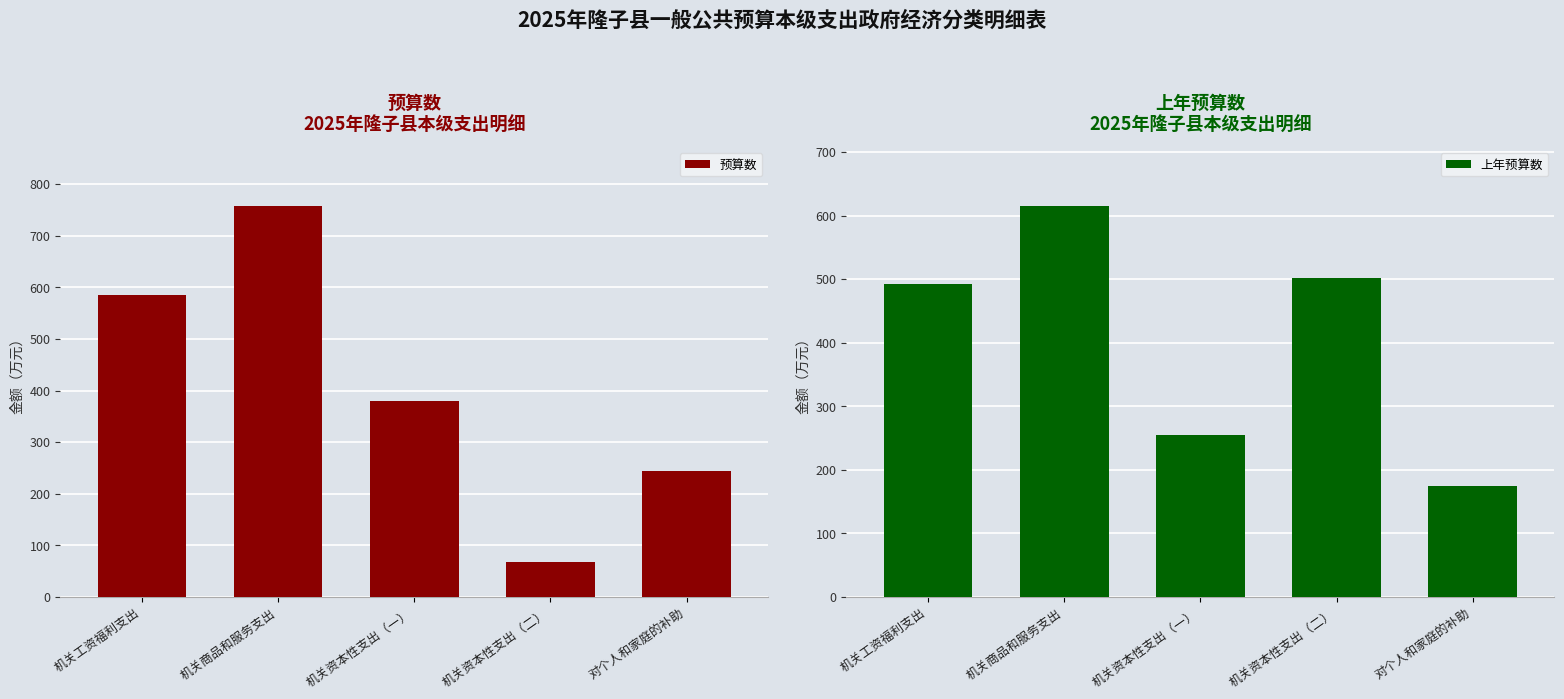

At which category does the chart reach its peak across all series?

机关商品和服务支出